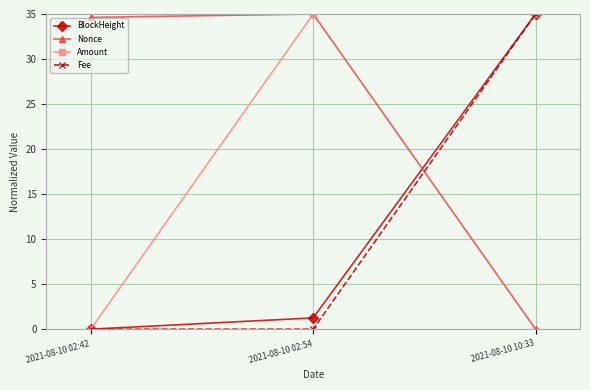

How many lines are shown in the chart?

4